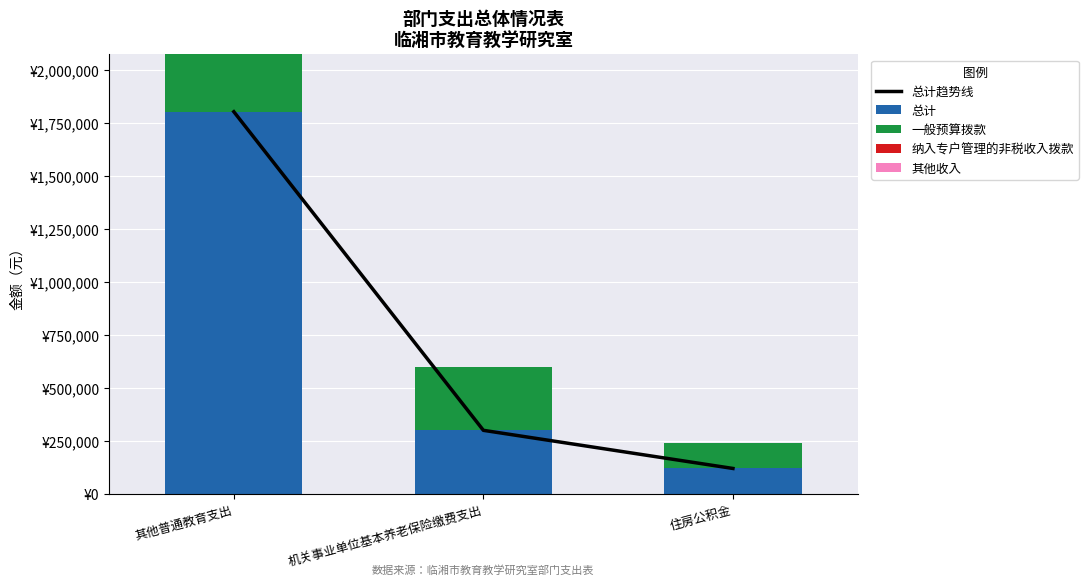

At which category is the sum across all series the highest?

其他普通教育支出